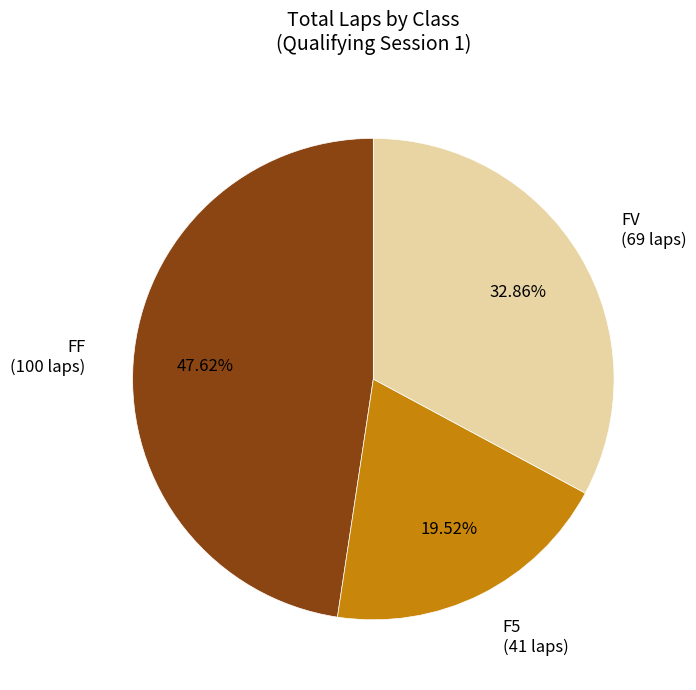

Is there a majority slice in this chart?

No